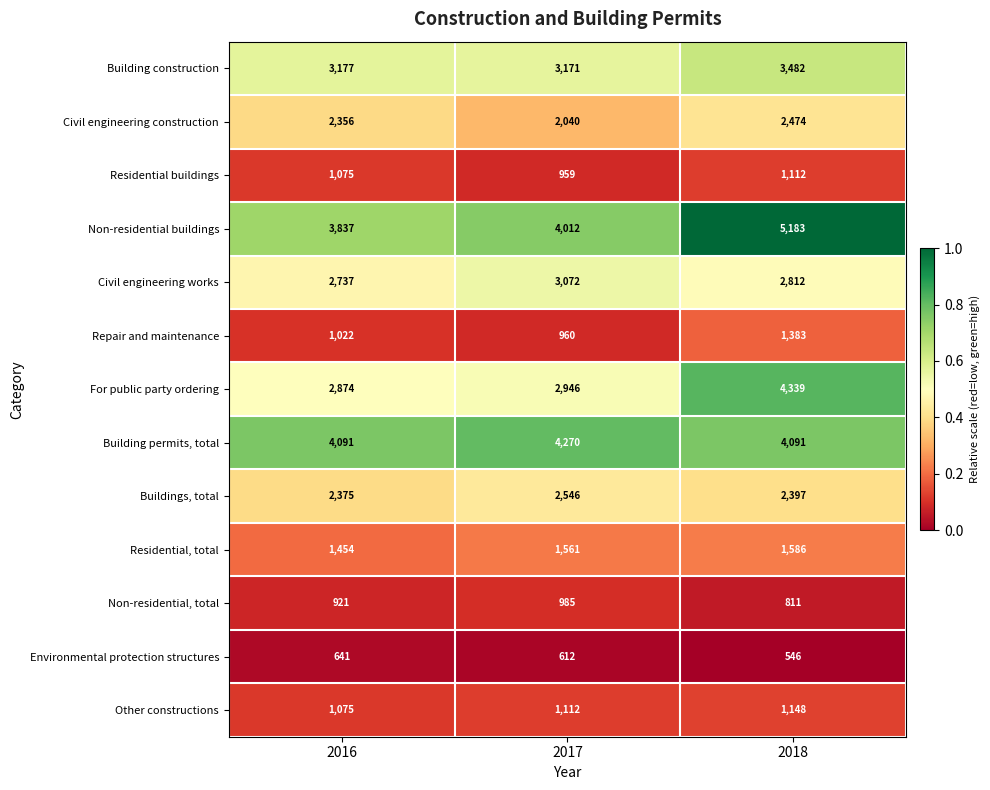

The value of Repair and maintenance at 2016 is 1551. True or false?

False